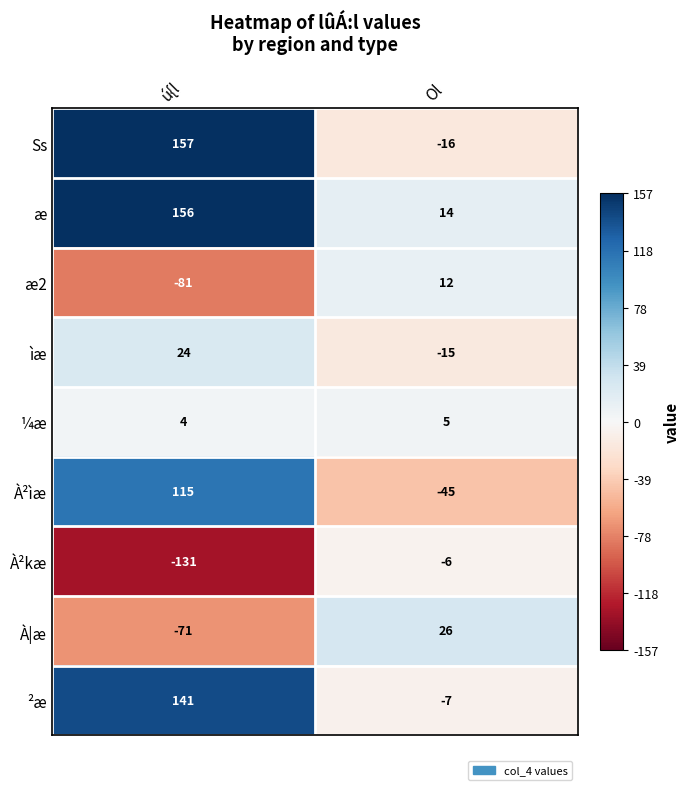

True or false: ²æ has a value of -4 at Ol.

False